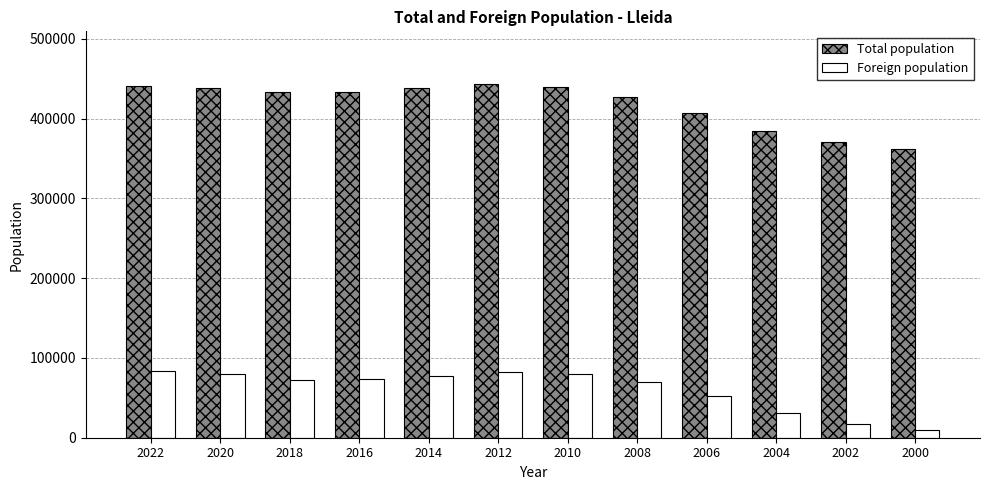

What is the difference between the maximum and minimum values in the Total population series?

81442